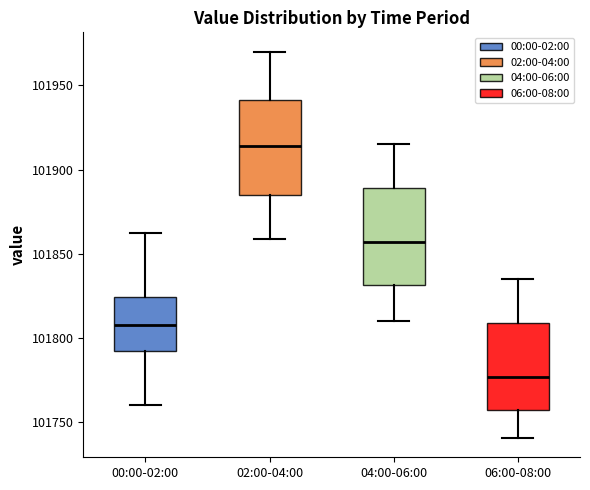

Where does the median line of the box for 06:00-08:00 sit on the y-axis? The values are not printed on the chart, so give them approximately, as read against the axis.

101775